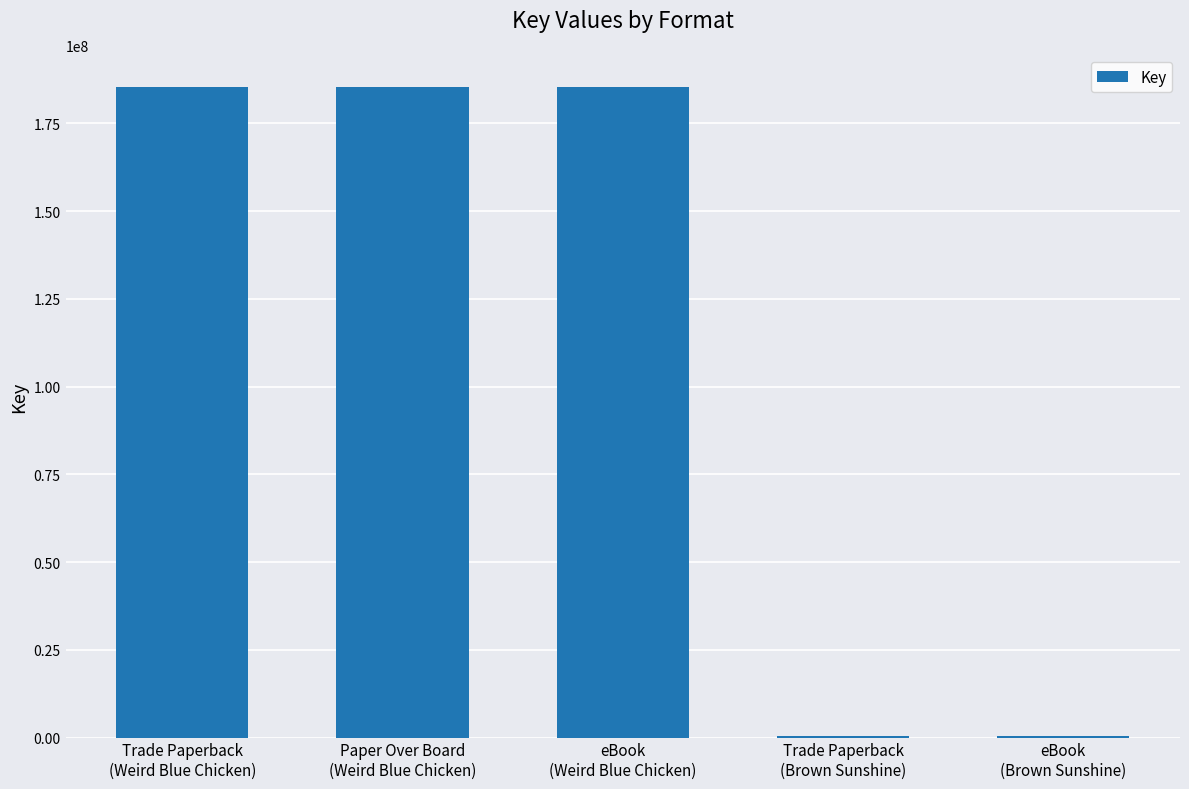

What is the approximate value at Paper Over Board
(Weird Blue Chicken), to the nearest 50?

185270850